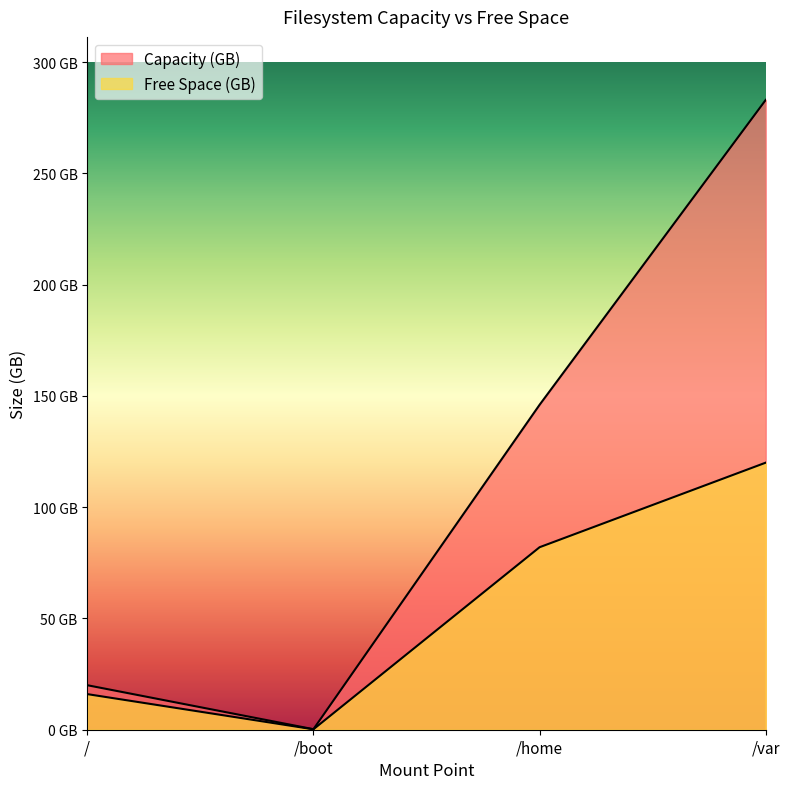

True or false: Capacity (GB) has more than 2 interior local peaks.

False